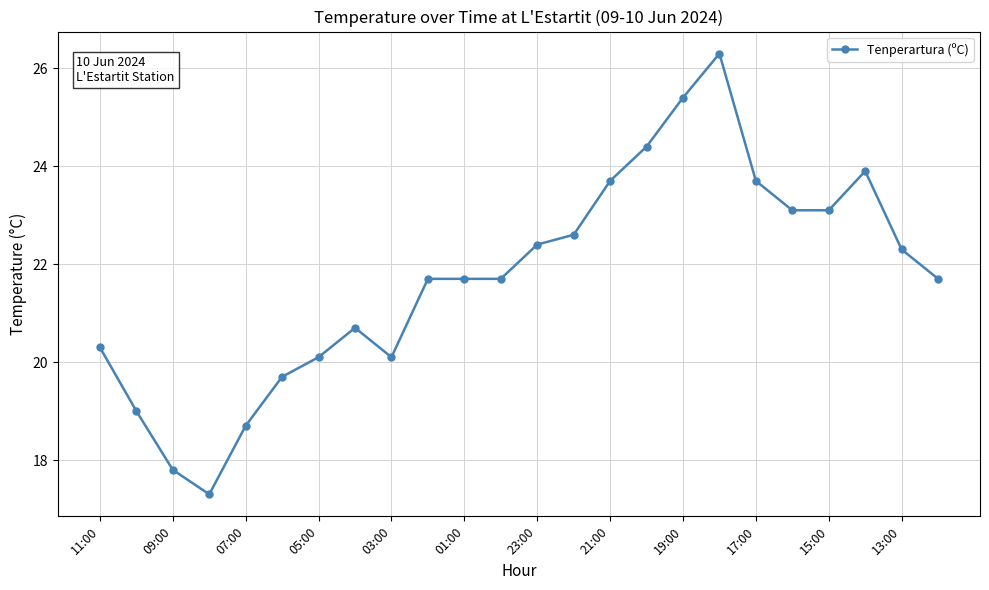

What is the average value?

21.7